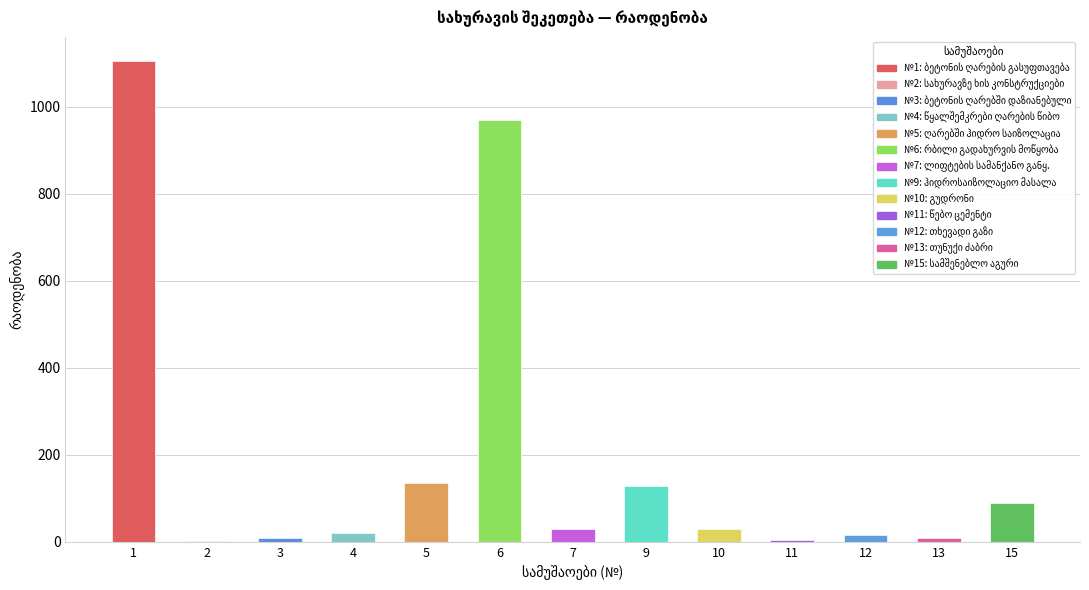

Does the chart contain stacked bars?

No